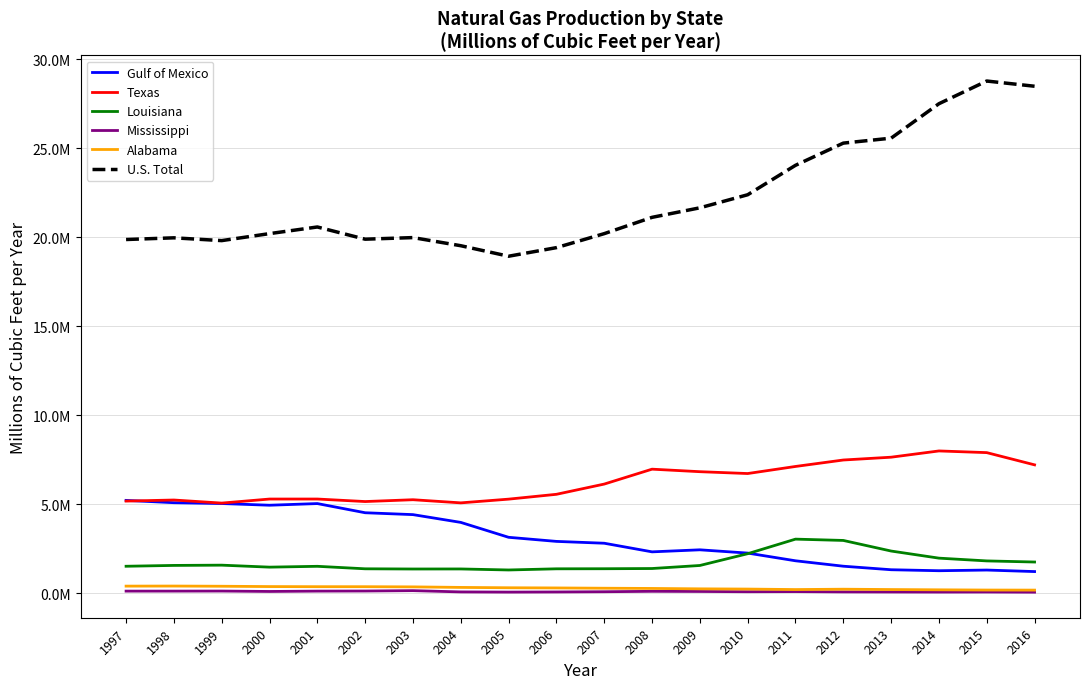

Reading left to right, list all the values displayed in this chart.

Gulf of Mexico: 5206023	5076496	5029704	4934387	5027623	4511942	4406450	3969450	3132089	2901969	2798718	2314342	2428916	2245062	1812328	1507564	1309246	1253678	1291945	1206328
Texas: 5167334	5227477	5054486	5282104	5282723	5141075	5243567	5067315	5276401	5548022	6123180	6960693	6818973	6715294	7112863	7475495	7633618	7985019	7890459	7203012
Louisiana: 1505014	1551979	1566916	1455014	1502086	1361751	1350399	1353249	1296048	1361119	1365333	1377969	1548607	2210099	3029206	2955437	2360202	1960813	1805197	1743259
Mississippi: 107300	108068	111021	88558	107541	112980	133901	63353	52923	60531	73460	96641	88157	73721	81487	63843	59272	54446	58181	48506
Alabama: 388596	392394	381701	363467	356810	356061	346145	316021	296528	286220	270407	257884	236029	222932	195581	215710	196326	181060	168246	164804
U.S. Total: 19866093	19961348	19804848	20197511	20570295	19884780	19974360	19517491	18927095	19409674	20196346	21112053	21647936	22381873	24036352	25283278	25562232	27497754	28772044	28479288